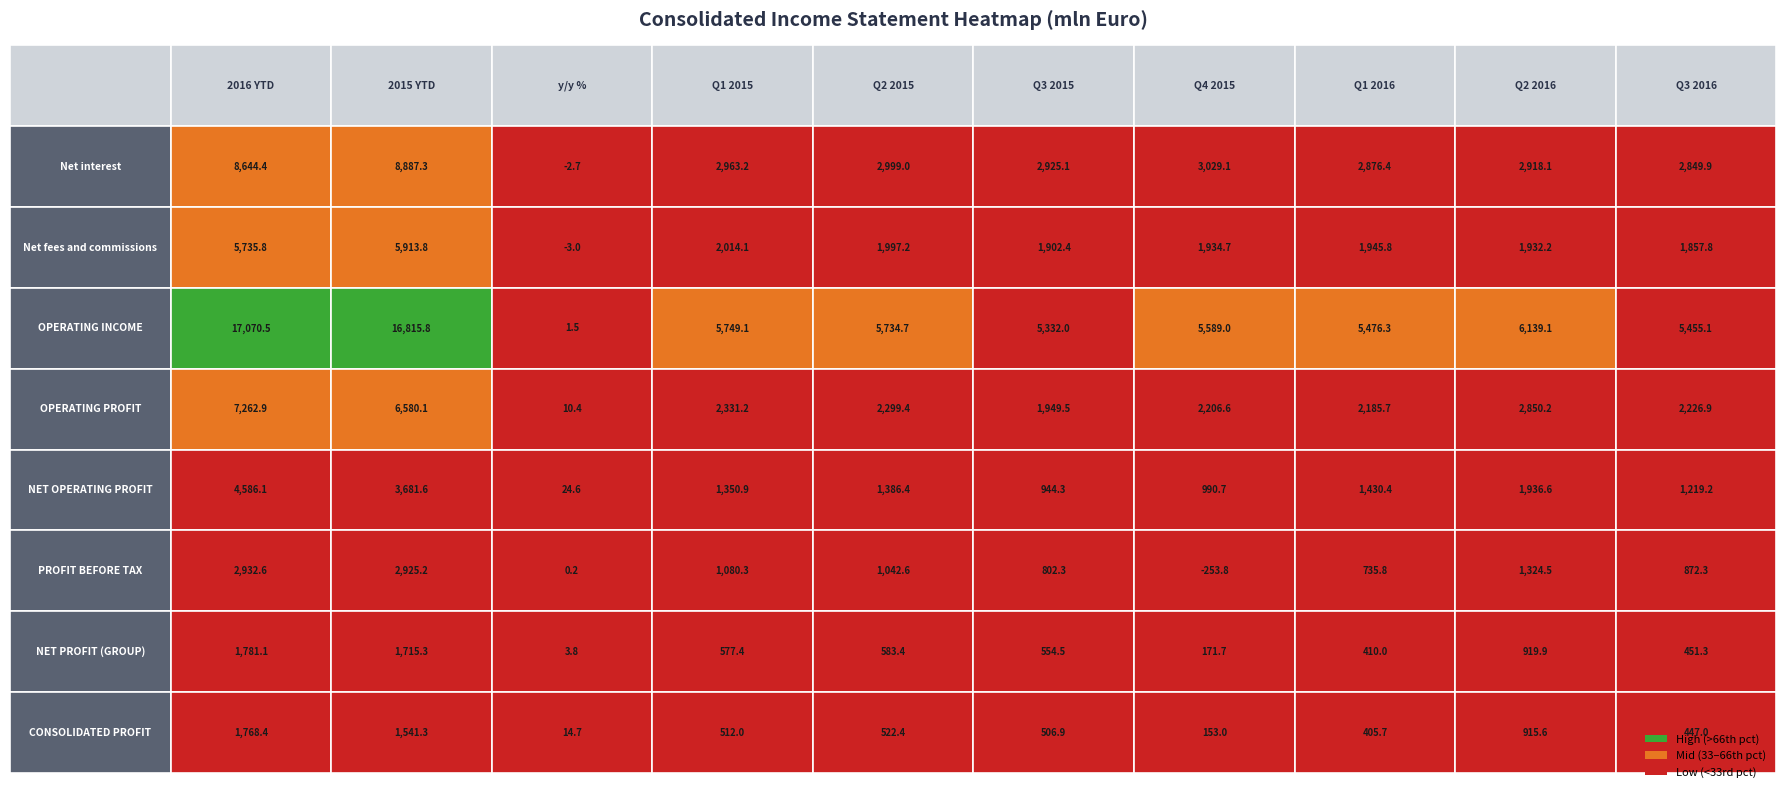

Where is Net fees and commissions nearest to the value 2955?

3